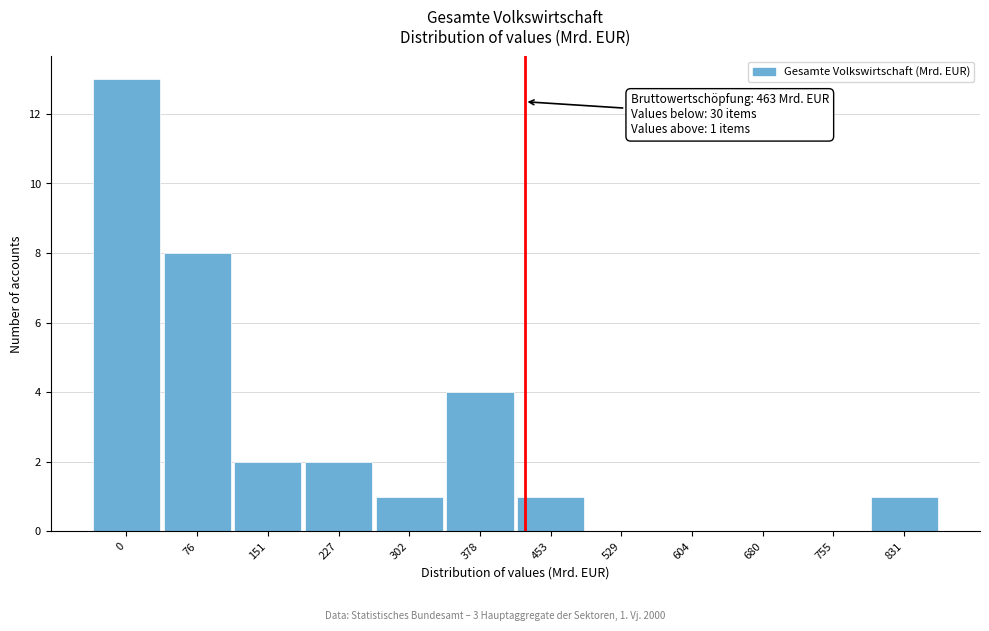

Reading left to right, transcribe all the data shown in this chart.

0=13	76=8	151=2	227=2	302=1	378=4	453=1	529=0	604=0	680=0	755=0	831=1